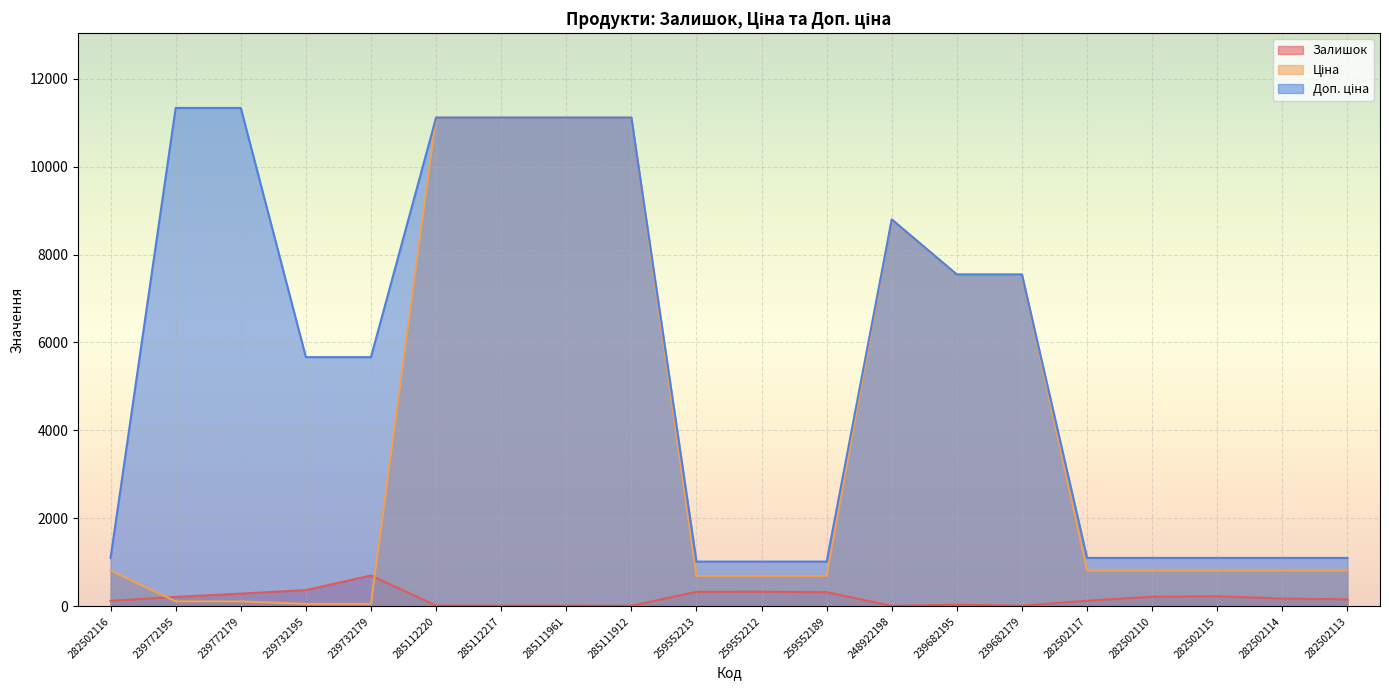

What is the sum of all Залишок values?

3729.0